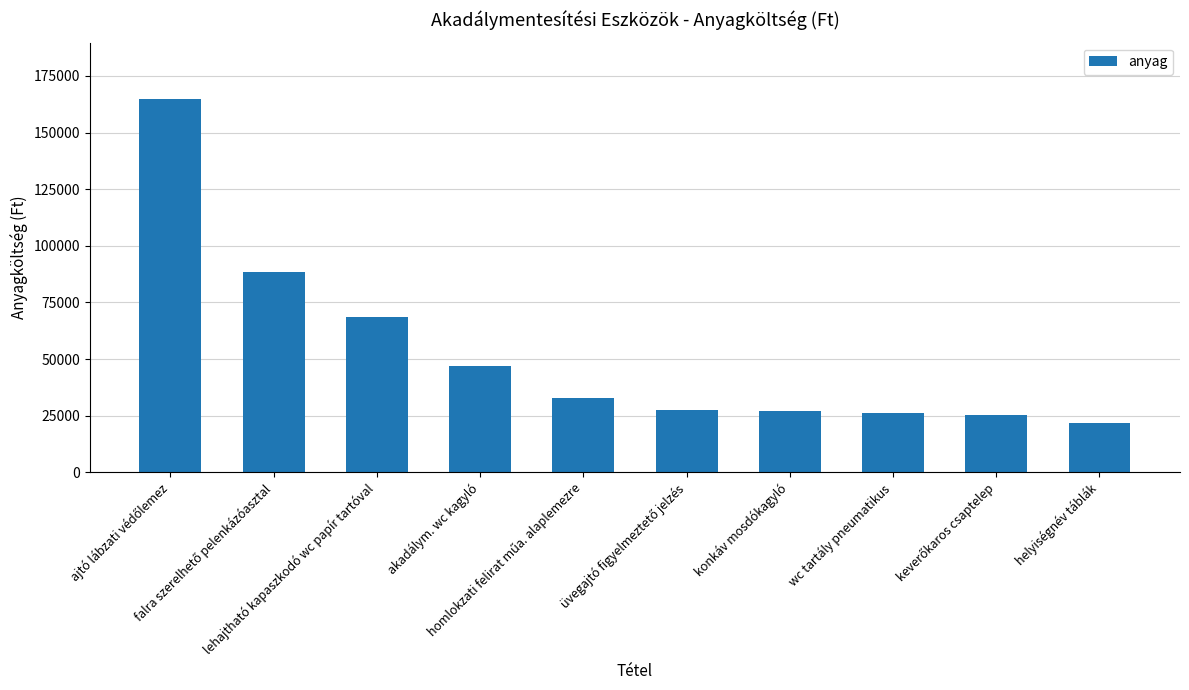

What is the greatest value displayed?

165000